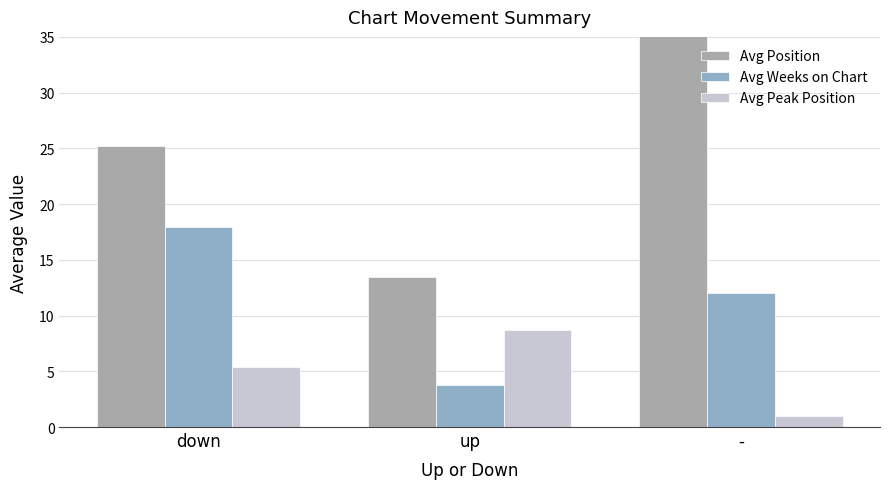

Which has a higher value, - or down?

-